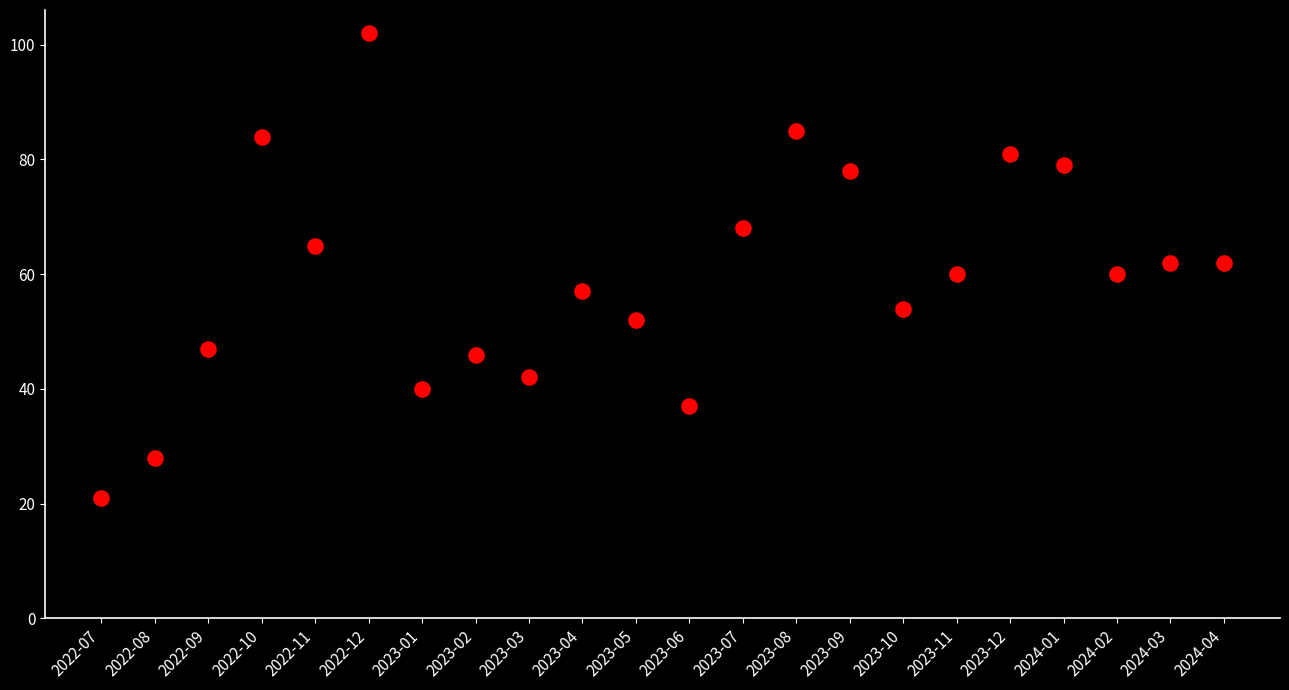

What is the range of Y values (max minus min)?

81